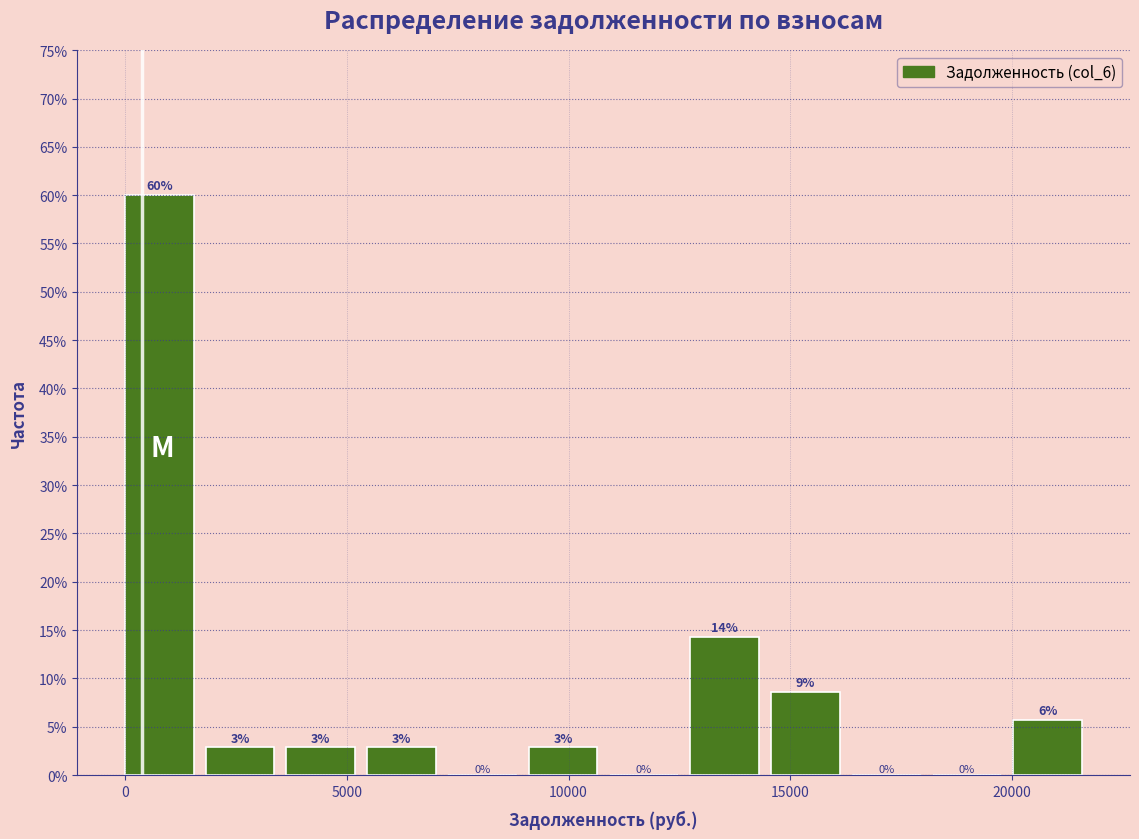

Read against the x-axis, roughly where is the centre of the tallest bar?

1000